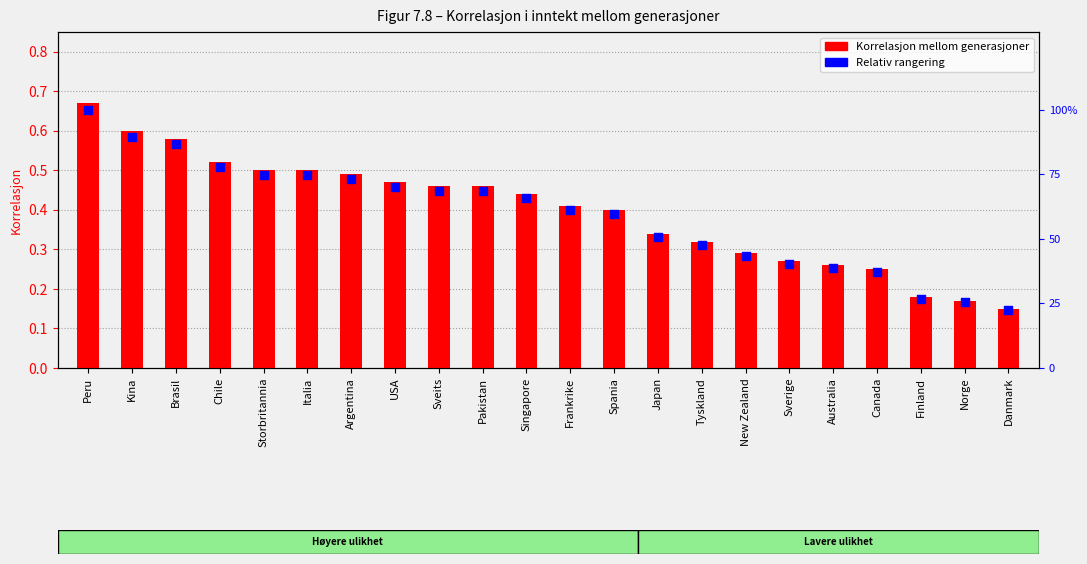

At which category is the sum across all series the highest?

Peru